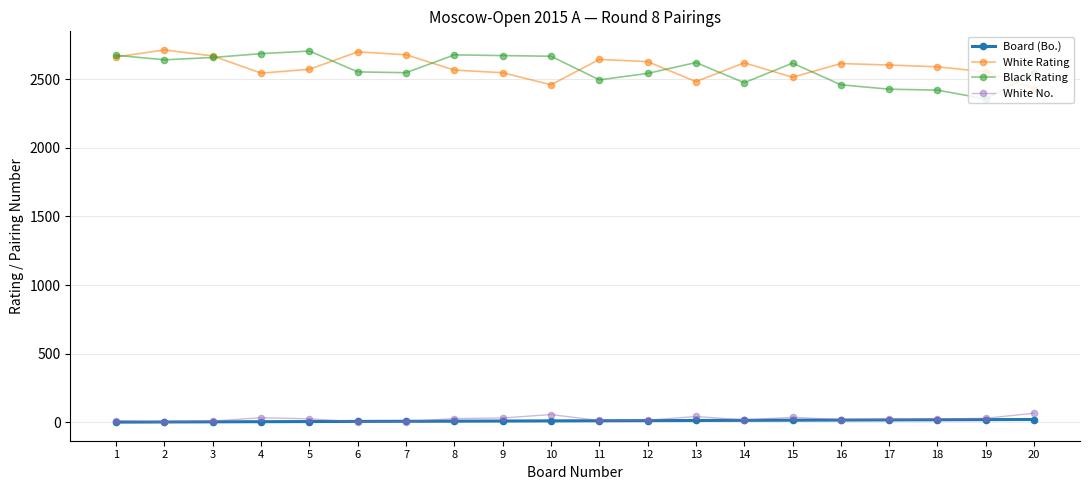

The White Rating series shows 2432 at 20. True or false?

True